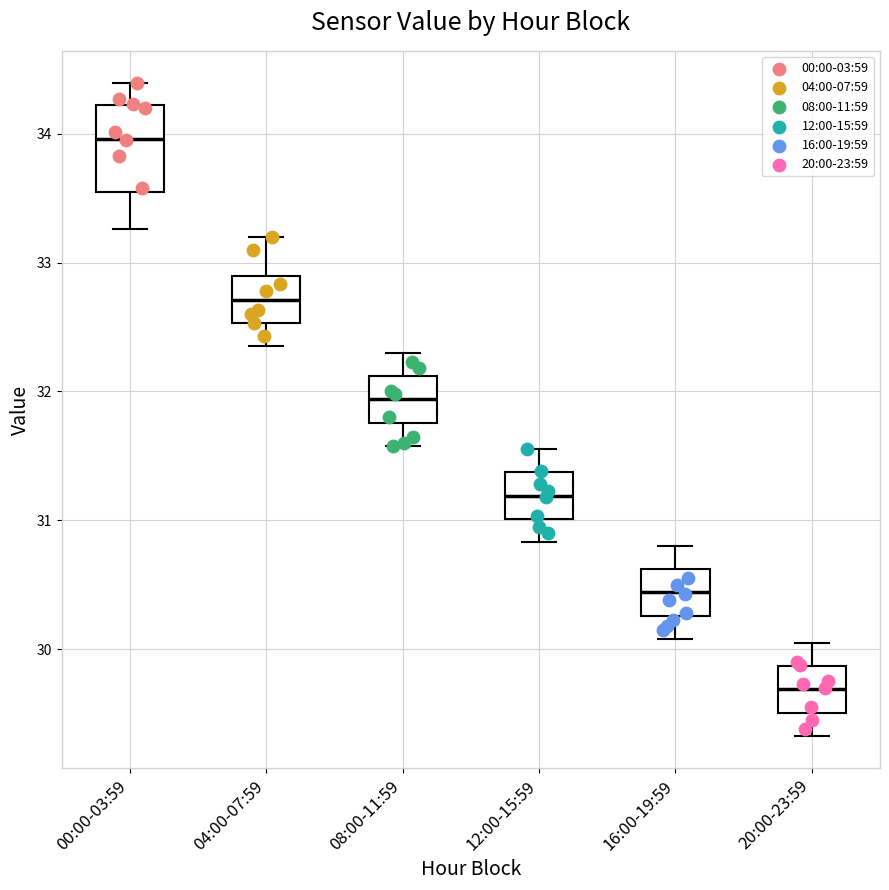

Comparing the boxes themselves (not the whiskers), which one is the tallest?

00:00-03:59